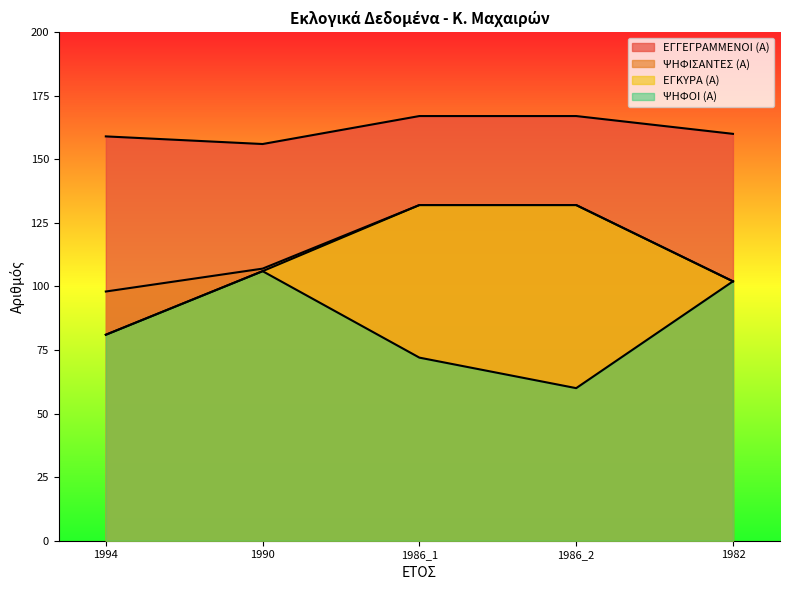

Is the value of ΕΓΚΥΡΑ (Α) at 1982 greater than the value of ΨΗΦΙΣΑΝΤΕΣ (Α) at 1986_1?

No